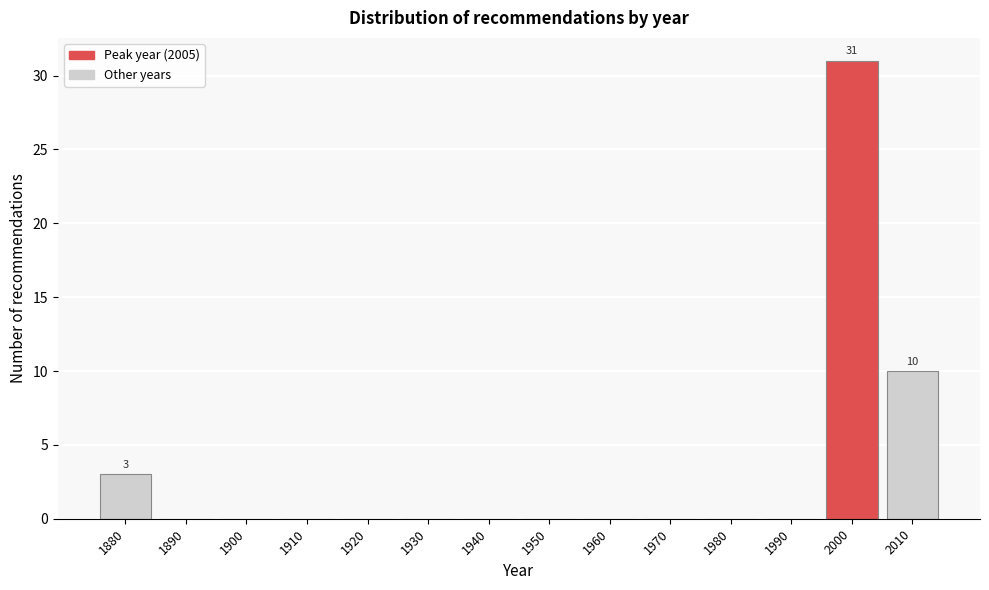

Reading right to left, extract all data points from this chart.

2010=10	2000=31	1990=0	1980=0	1970=0	1960=0	1950=0	1940=0	1930=0	1920=0	1910=0	1900=0	1890=0	1880=3